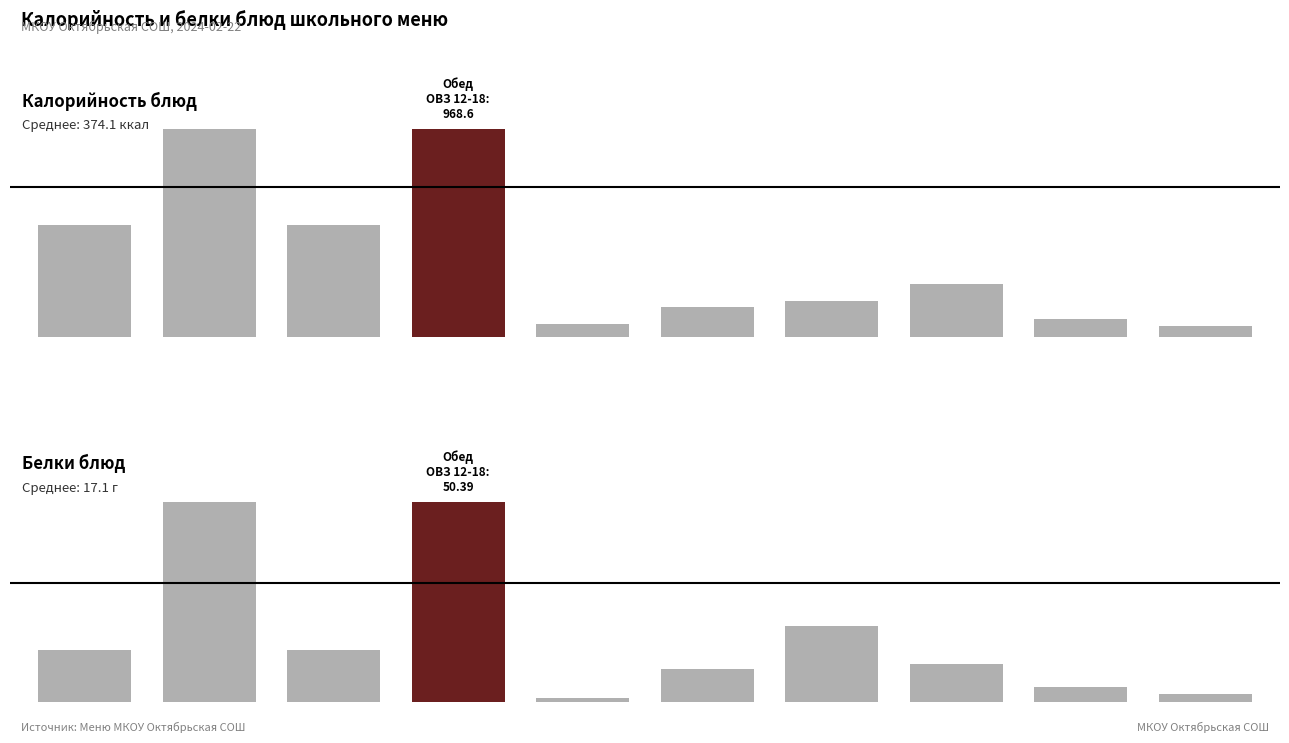

Which series has the largest total across all categories?

Калорийность